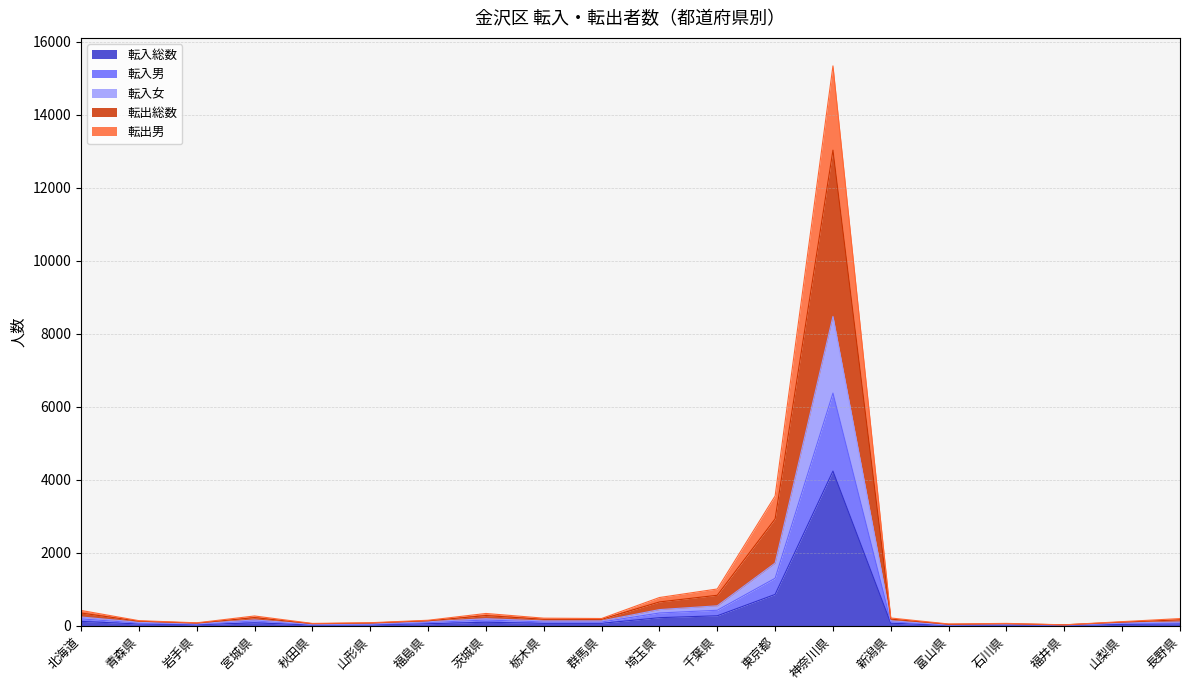

How many distinct data groups are displayed?

5